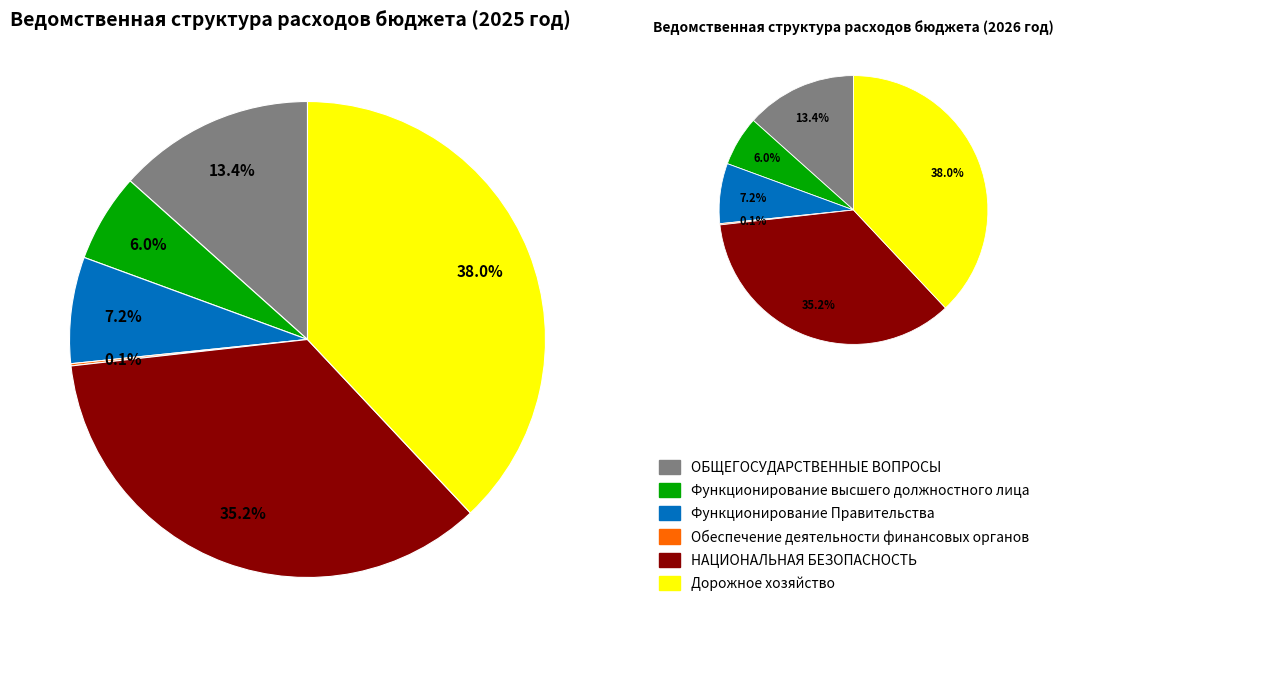

How many slices are in this pie chart?

6